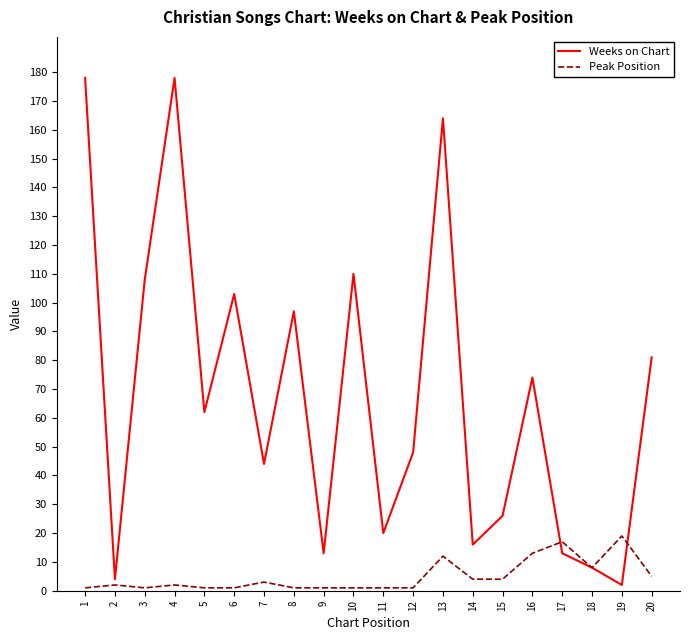

What is the maximum value shown in the chart?

178